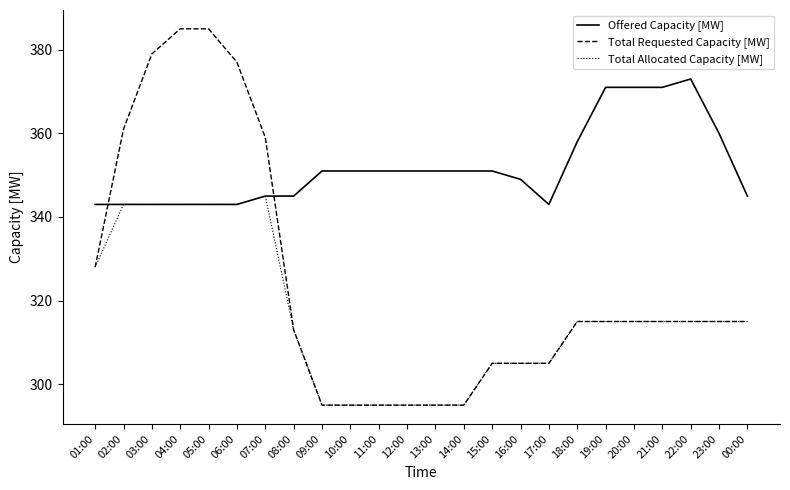

The value of Offered Capacity [MW] at 16:00 is 349. True or false?

True